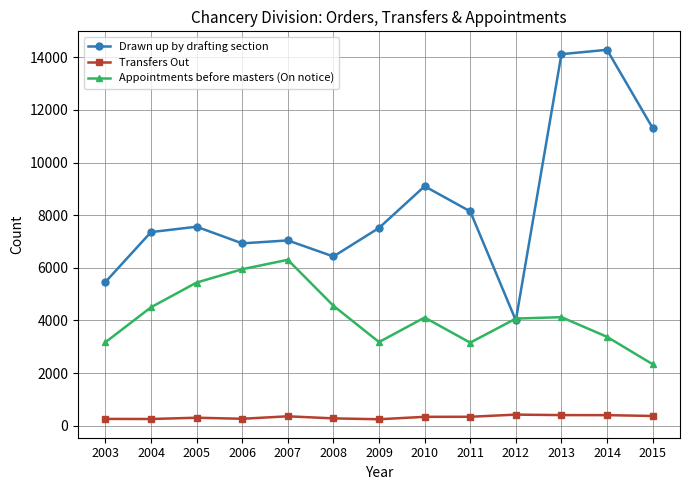

Which series has the largest range (max minus min)?

Drawn up by drafting section